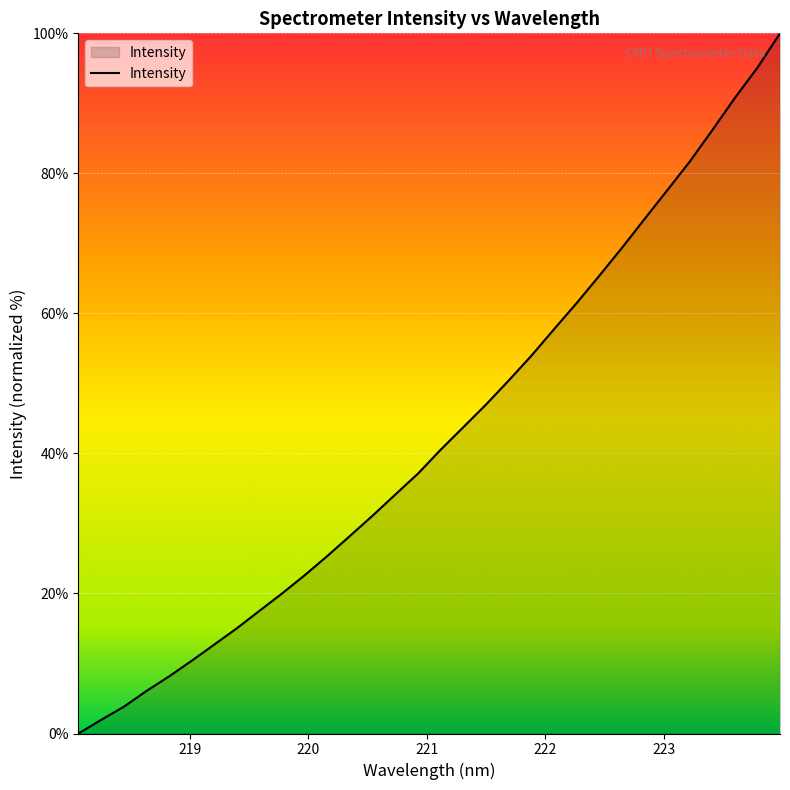

How many lines are shown in the chart?

1